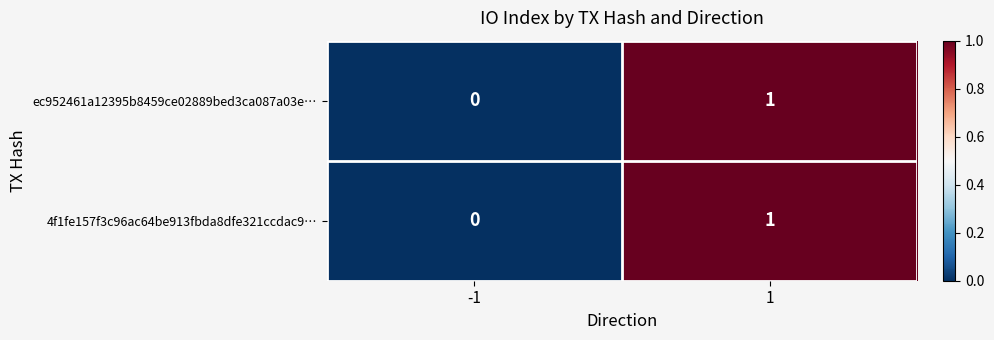

Is it true that 4f1fe157f3c96ac64be913fbda8dfe321ccdac9… equals 1 at -1?

False